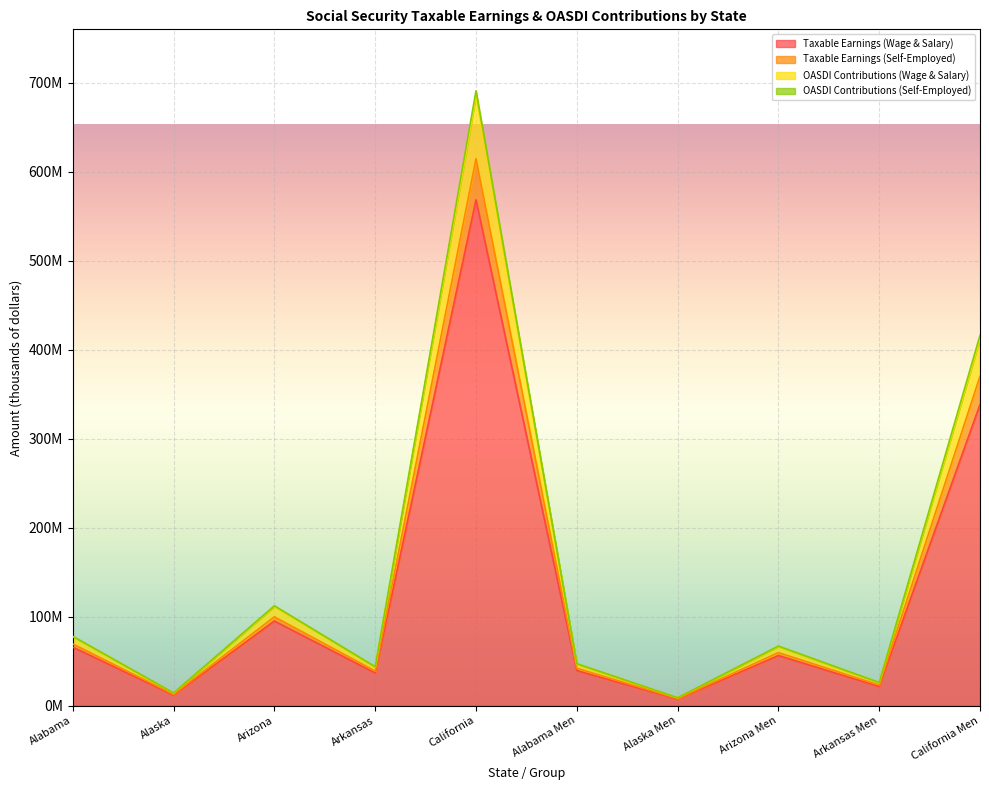

Does the chart display data point markers on the line(s)?

No